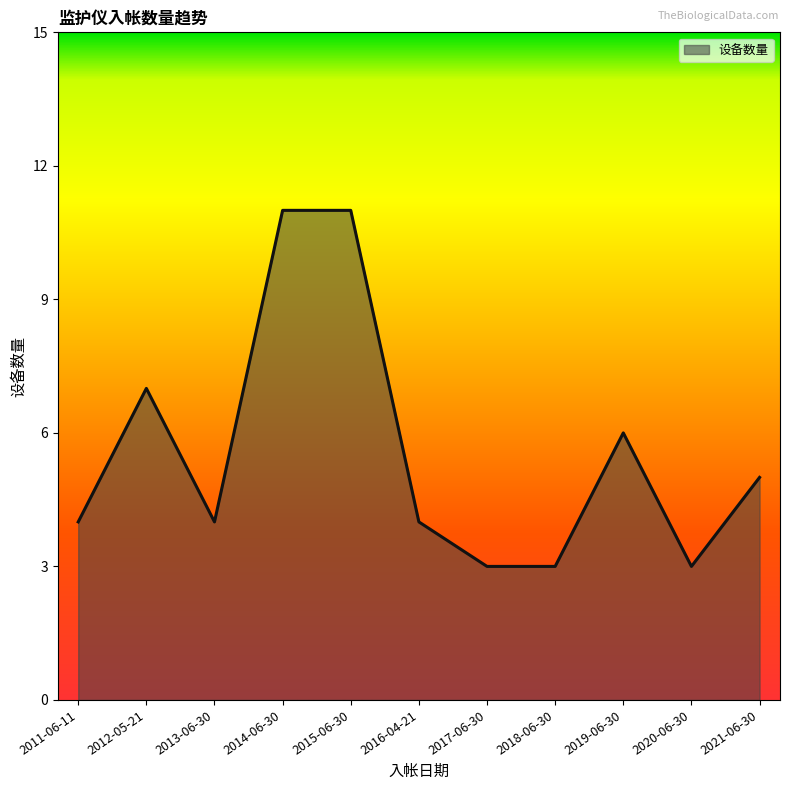

What is the smallest value displayed?

3